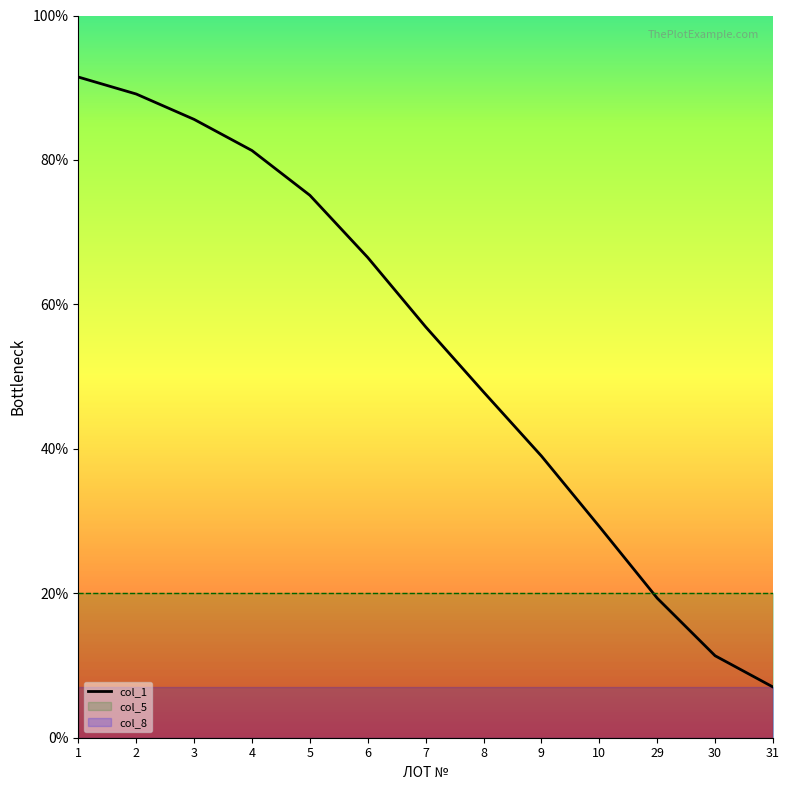

Where is the data nearest to the value 49?

8